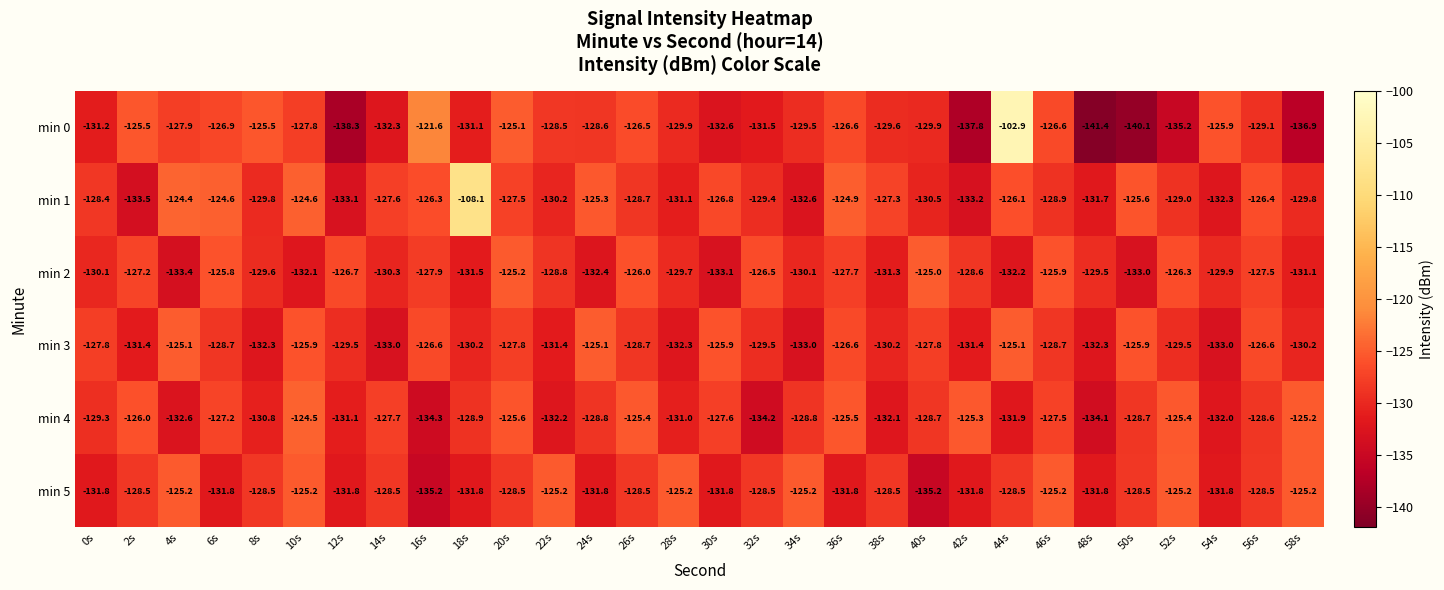

Which series changed the most between 20s and 46s?

min 5